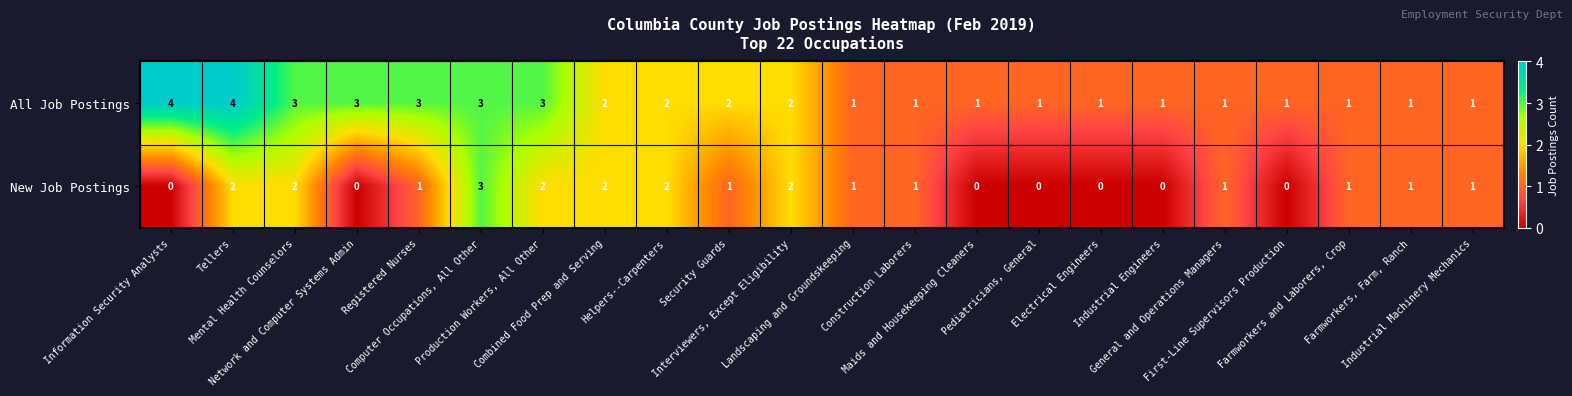

How many New Job Postings values are between 0 and 2?

21